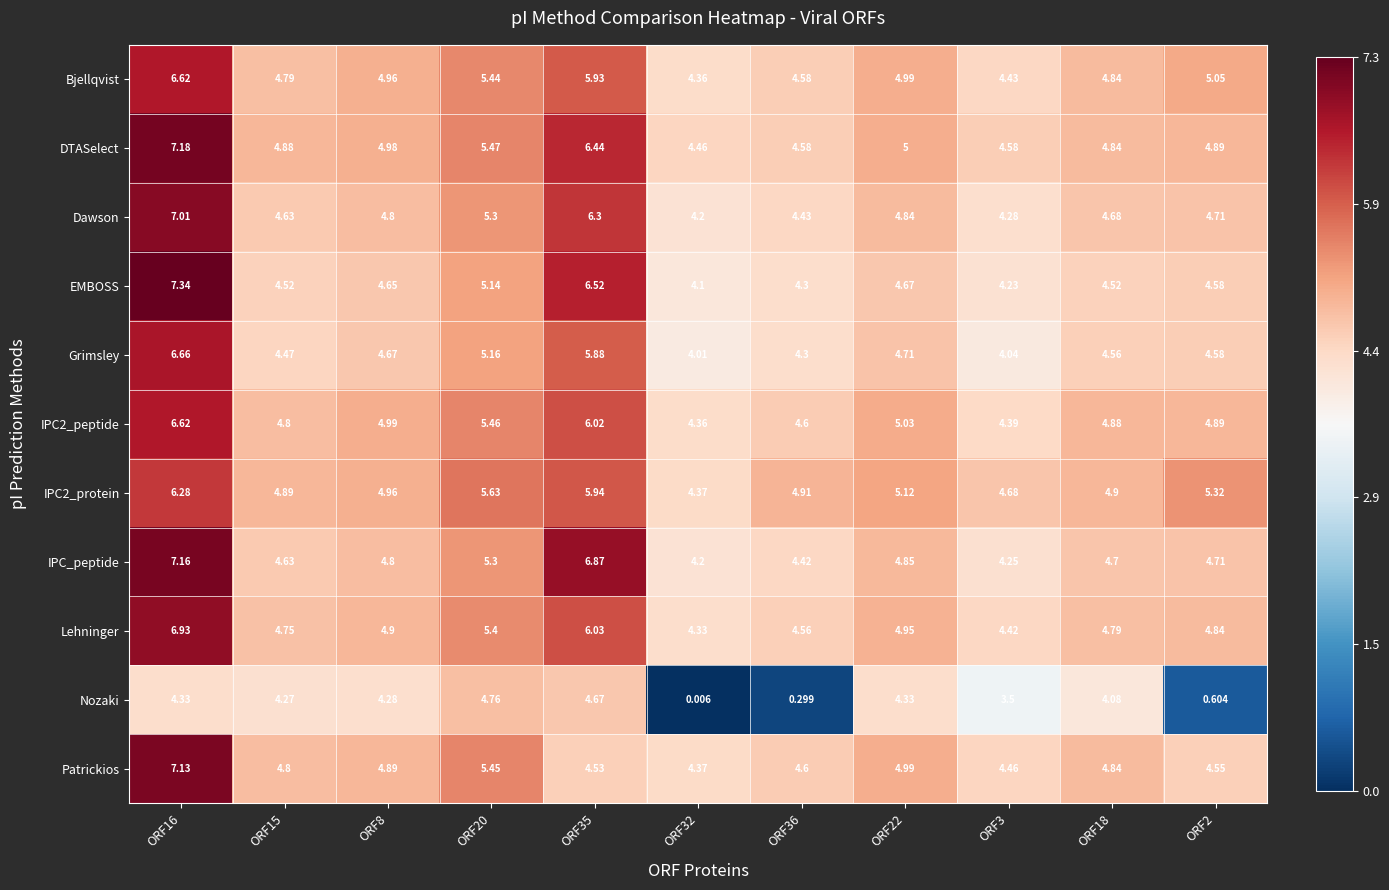

Is the value of Patrickios at ORF18 greater than the value of Bjellqvist at ORF32?

Yes